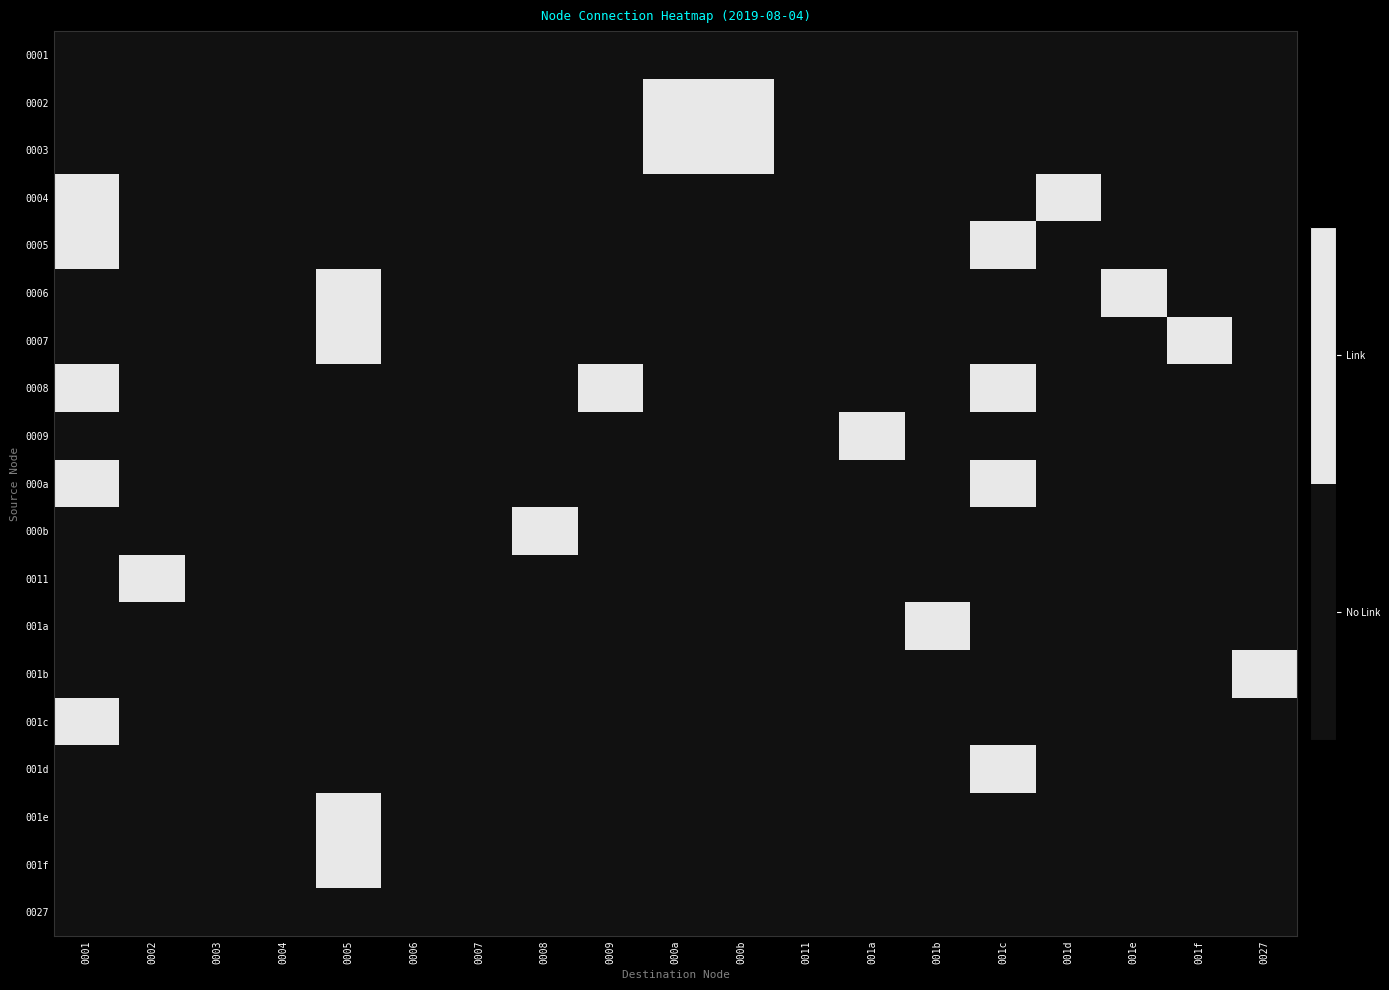

At how many categories does at least one series exceed 0?

14